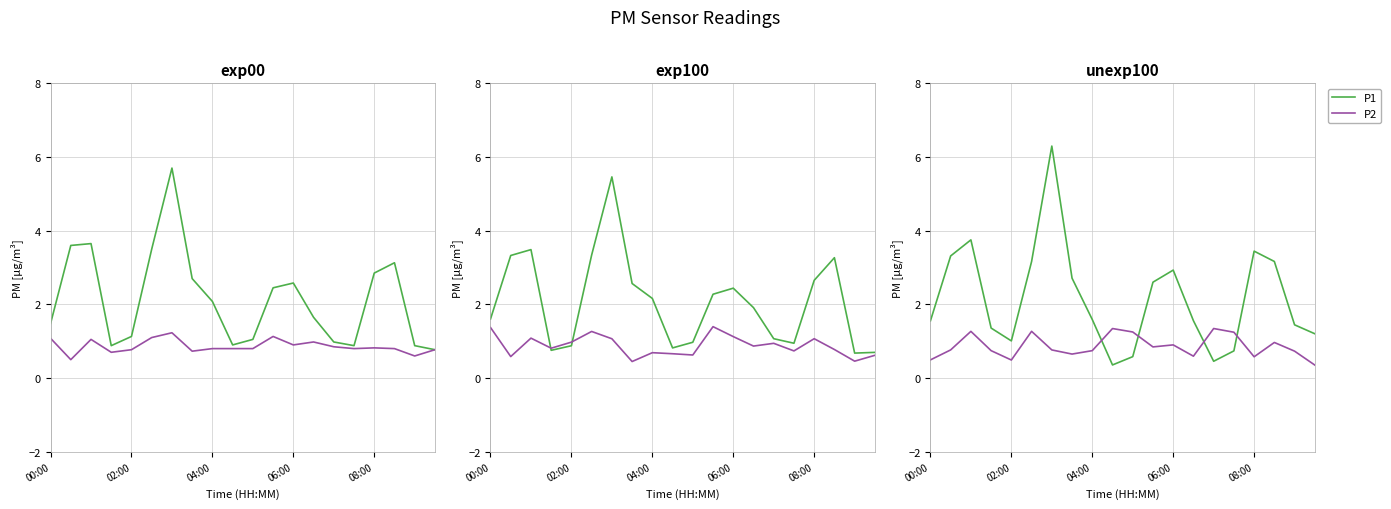

Does the chart display data point markers on the line(s)?

No